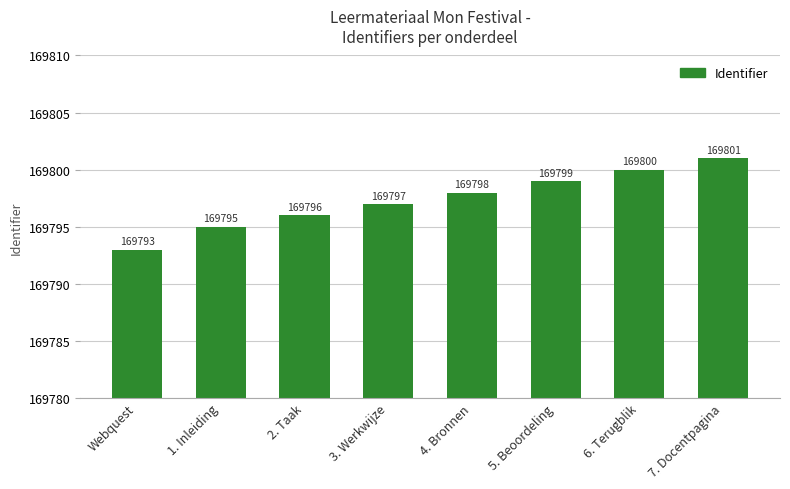

What is the label of the 7th bar from the right?

1. Inleiding